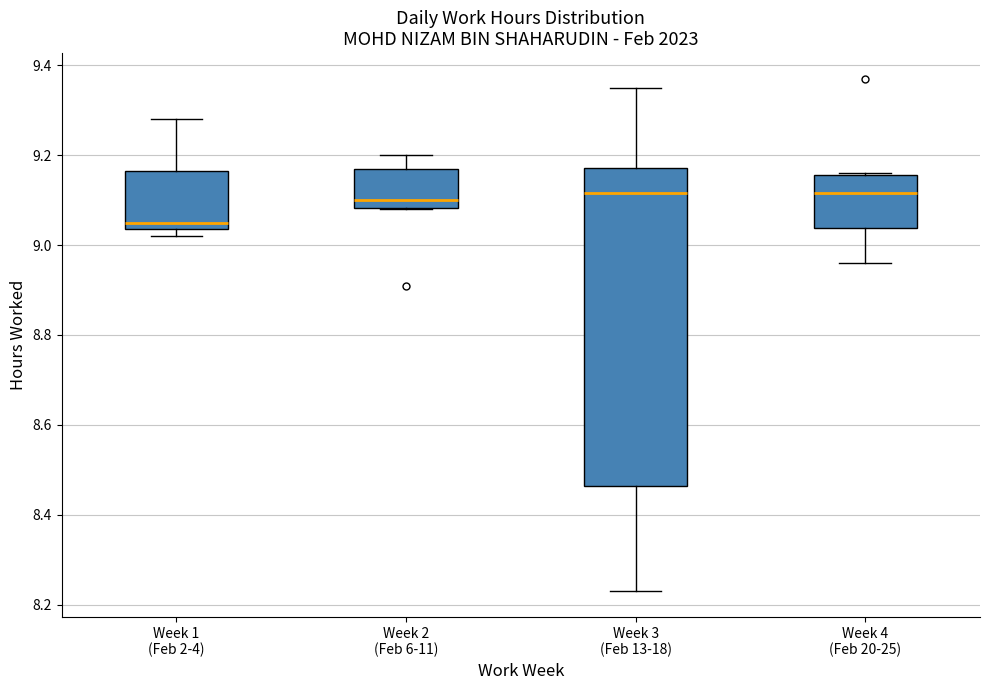

Comparing the boxes themselves (not the whiskers), which one is the tallest?

Week 3 (Feb 13-18)